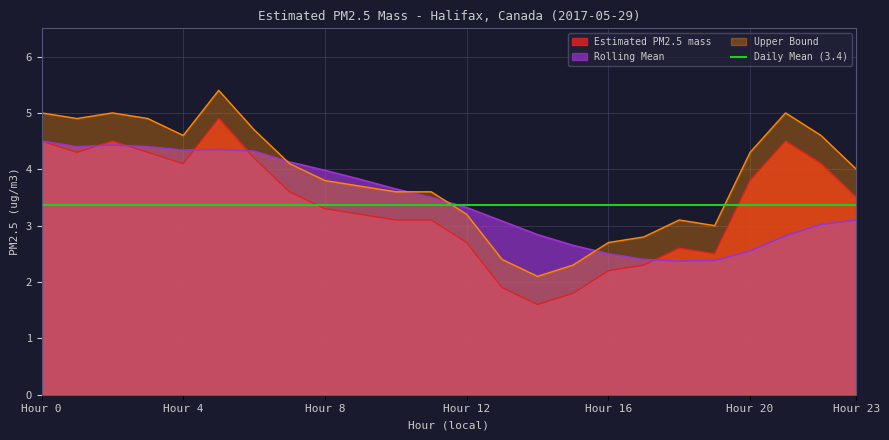

At which label does Upper Bound reach its peak?

5